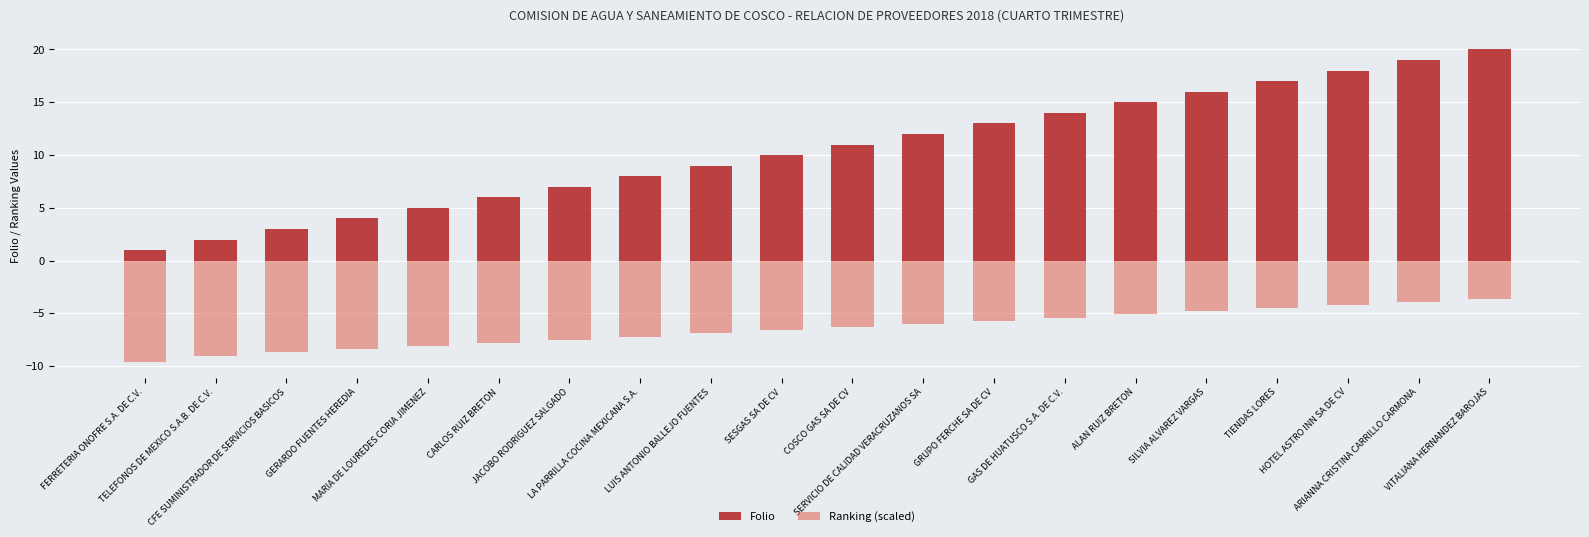

How many values in the Ranking (scaled) series are below -6?

11